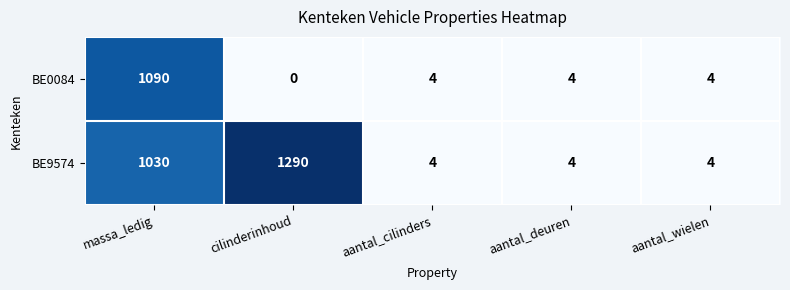

Which series has the largest total across all categories?

BE9574